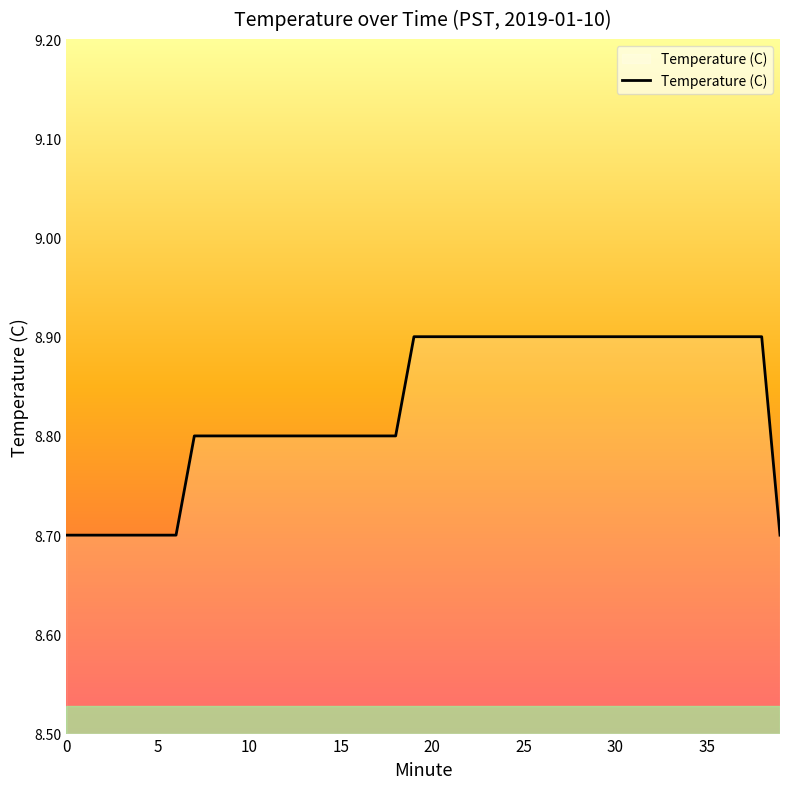

What is the smallest value displayed?

8.7